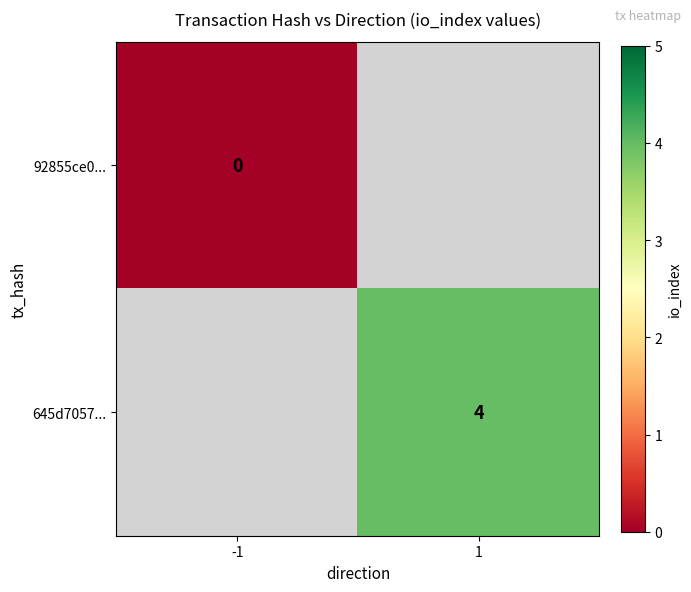

At how many categories does at least one series exceed 2?

1